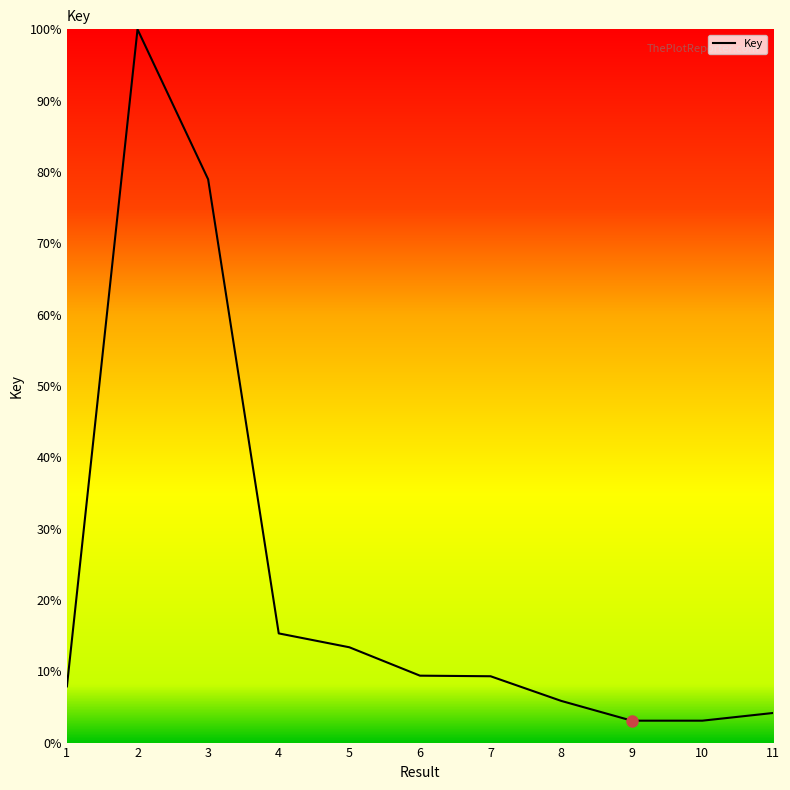

The value at 8 is 9.8. True or false?

False